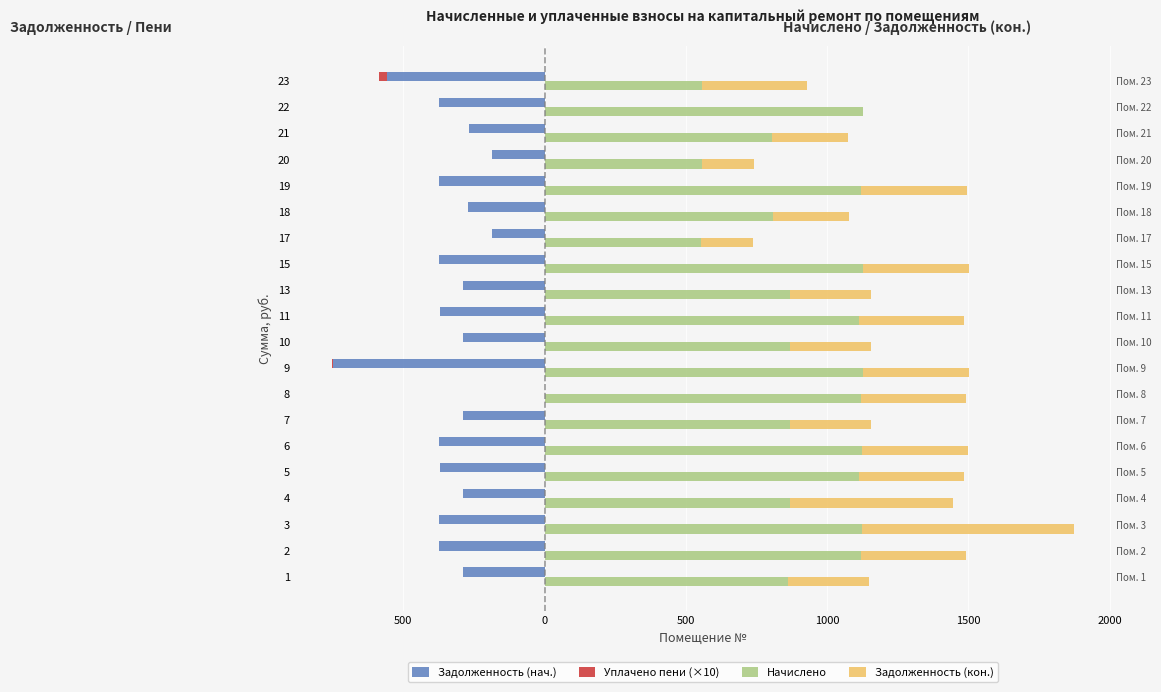

What is the spread (max minus min) of values at 500?

1490.8